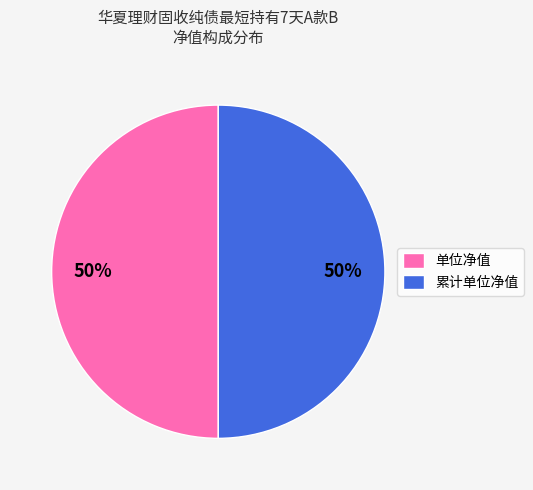

Is it true that 单位净值 is 42% of the pie?

False